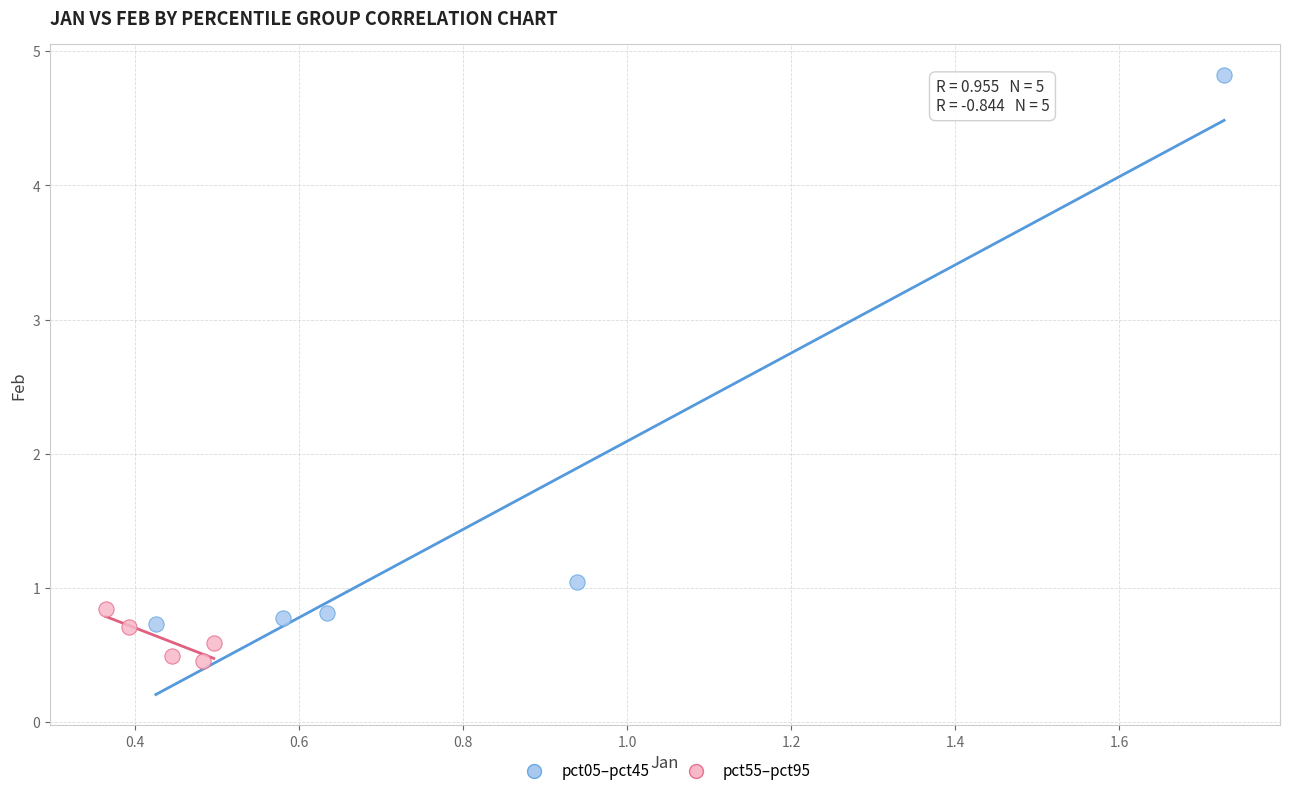

Which series contains the lowest Y value?

pct55–pct95